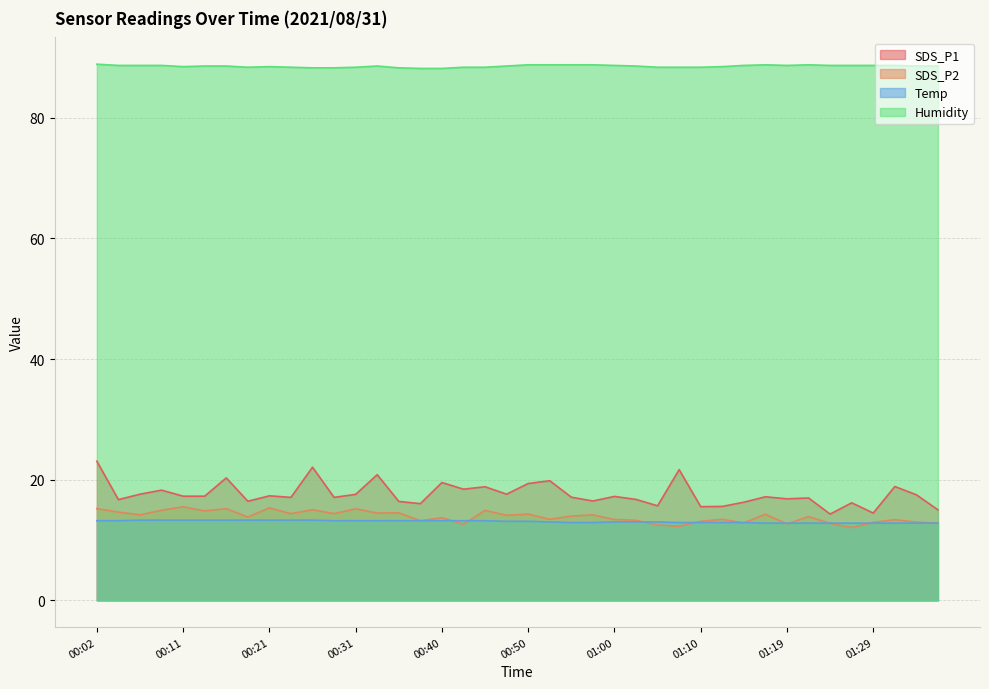

How many categories are shown in the chart?

40